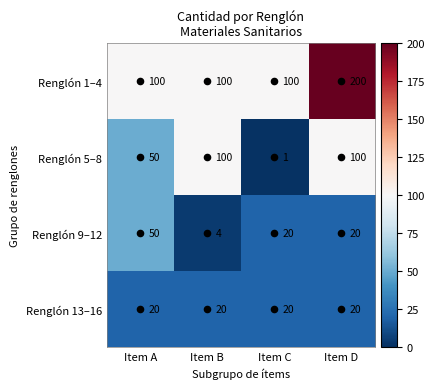

The value of Renglón 13–16 at Item B is 34. True or false?

False